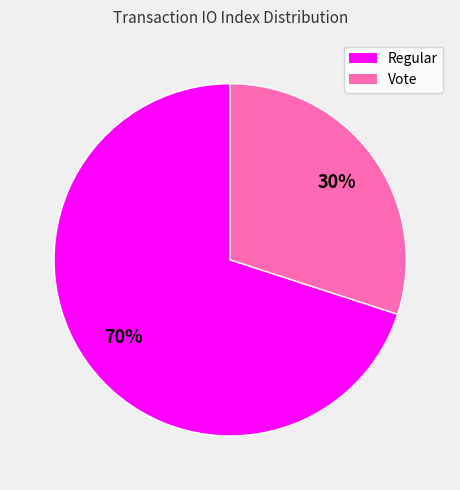

To the nearest percent, what is the average slice percentage?

50%